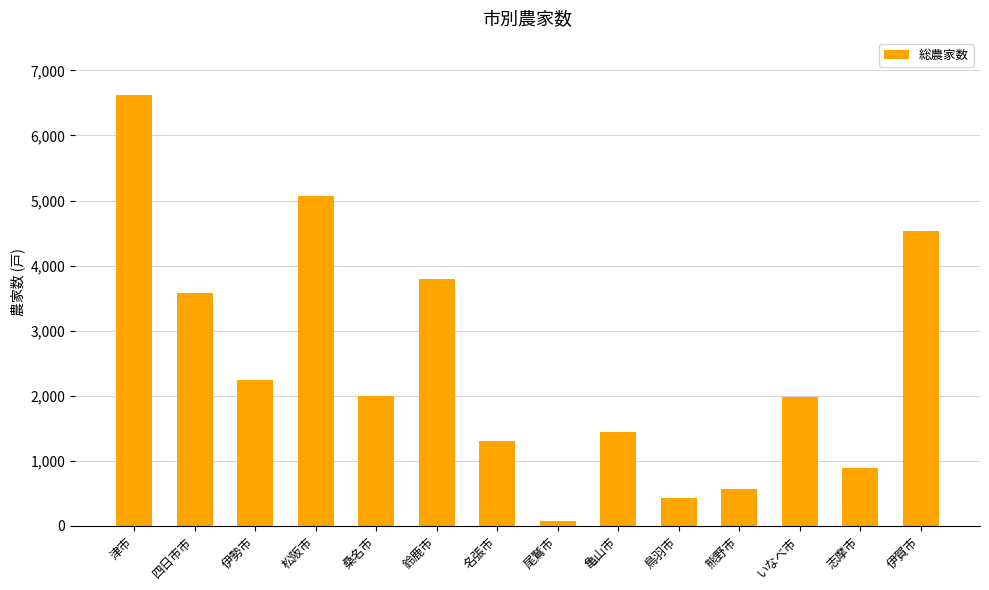

The value at 名張市 is 1295. True or false?

True